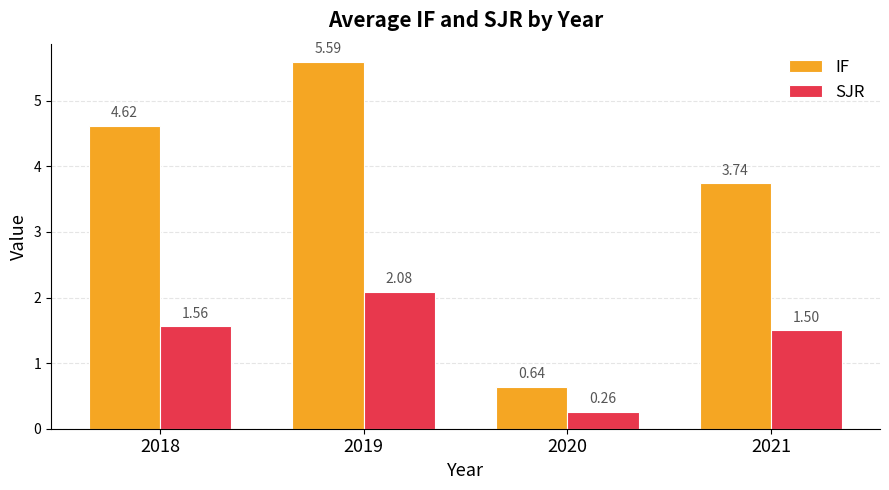

Rank the series at 2020 from highest to lowest value.

IF, SJR